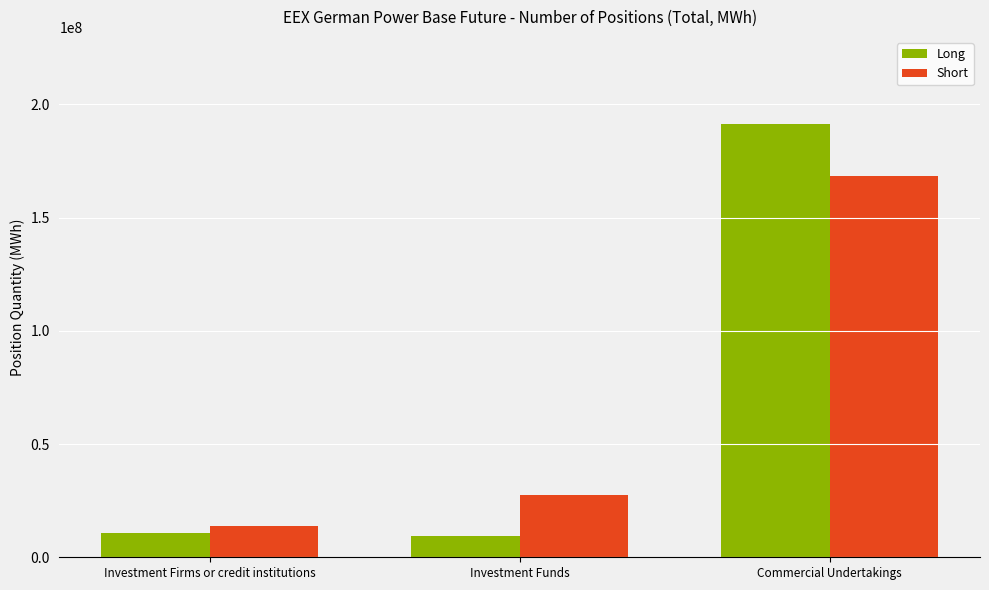

What is the smallest value displayed?

9586108.9